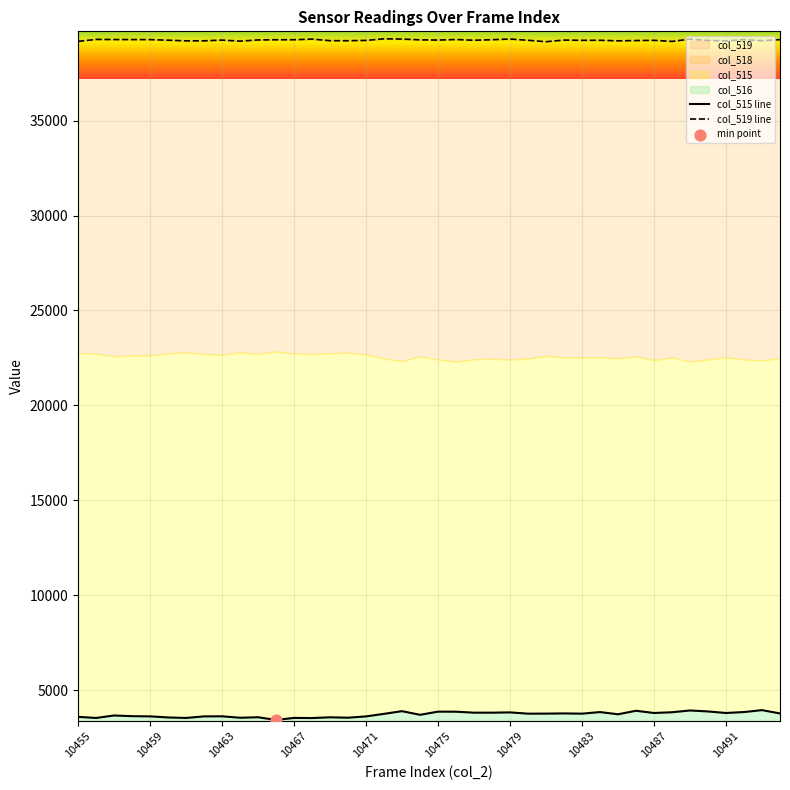

What is the change in value from 10466 to 10470?

+119